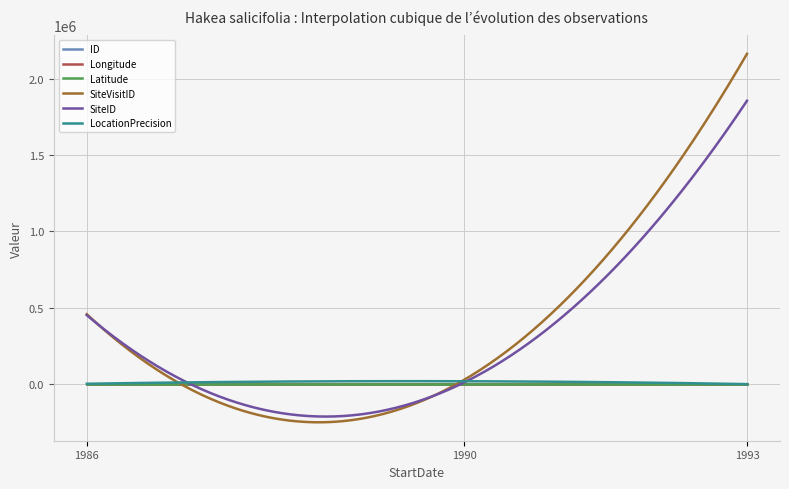

Is this an area chart (filled region under the line)?

No